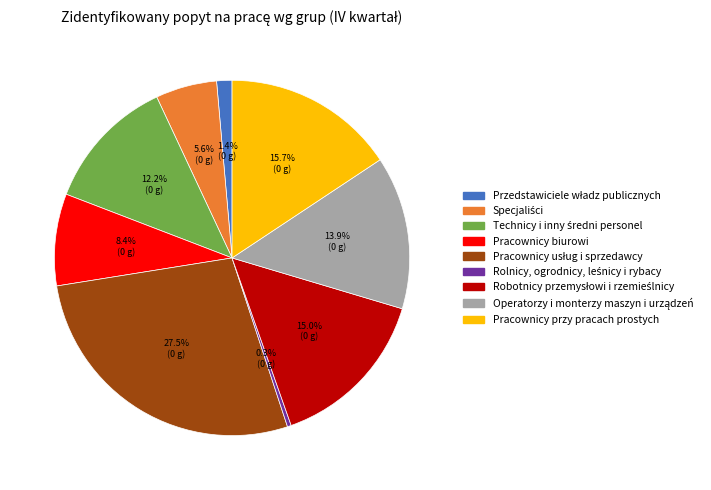

To the nearest percent, what is the average slice percentage?

11%